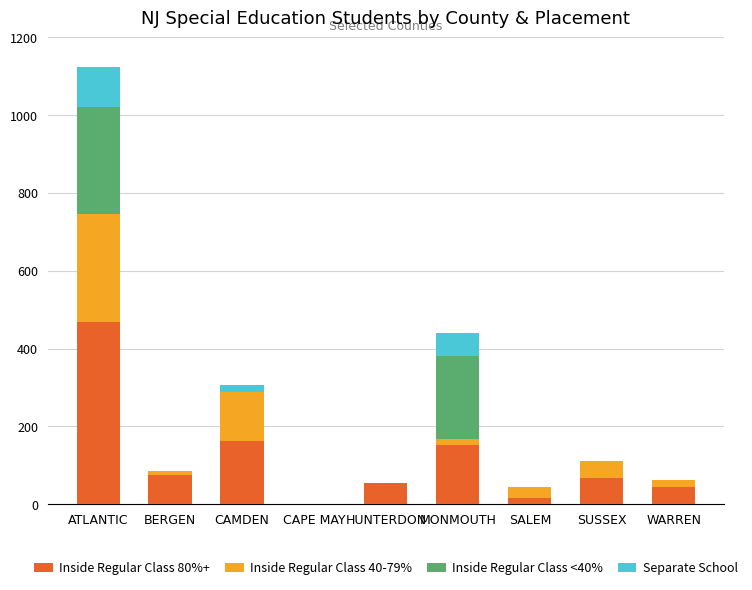

At which category is the sum across all series the highest?

ATLANTIC